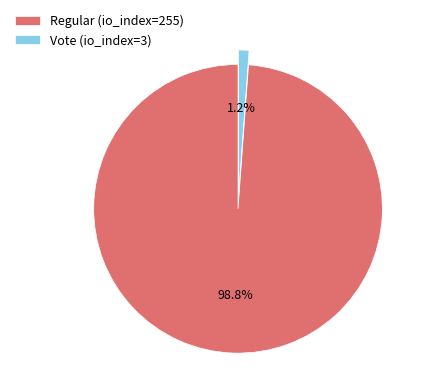

Which has a higher value, Vote (io_index=3) or Regular (io_index=255)?

Regular (io_index=255)